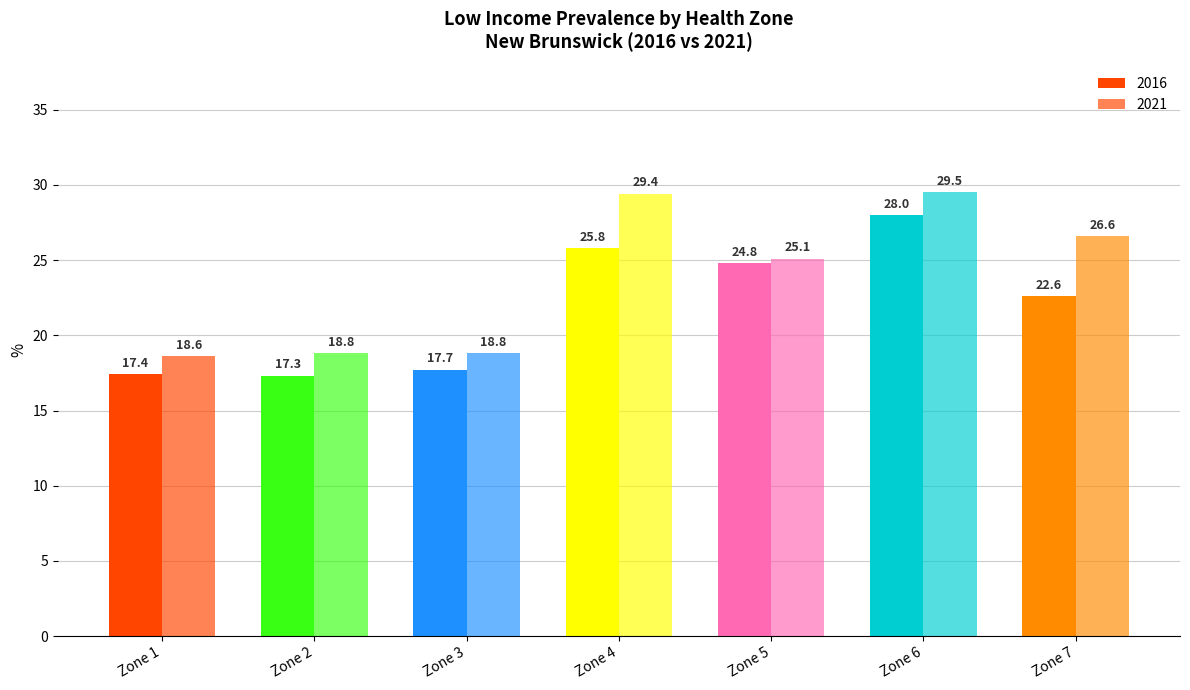

The 2016 series shows 28.0 at Zone 6. True or false?

True